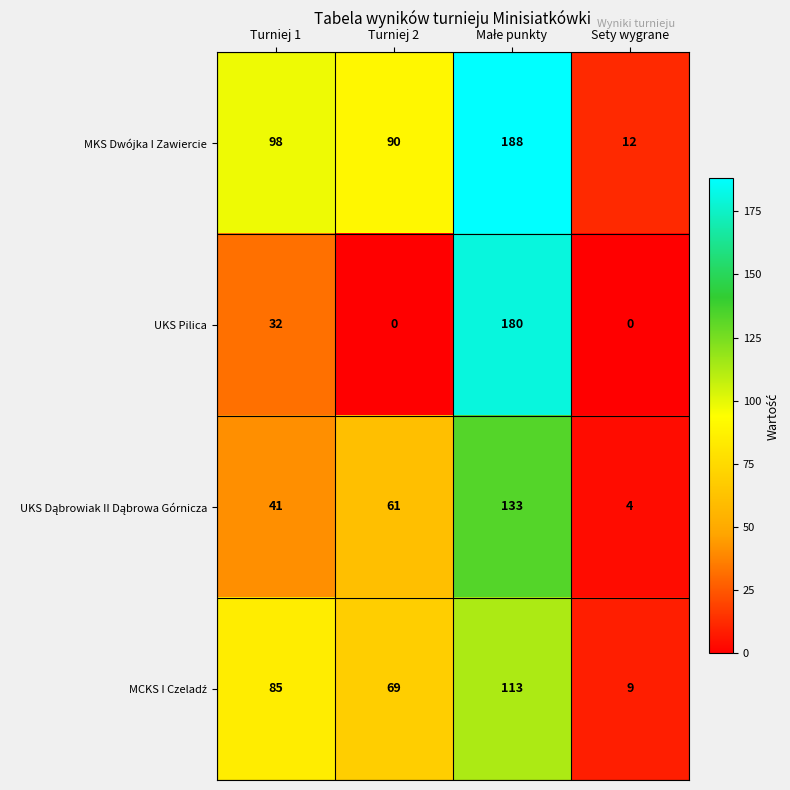

What is the difference between the highest and lowest values at Turniej 1?

66